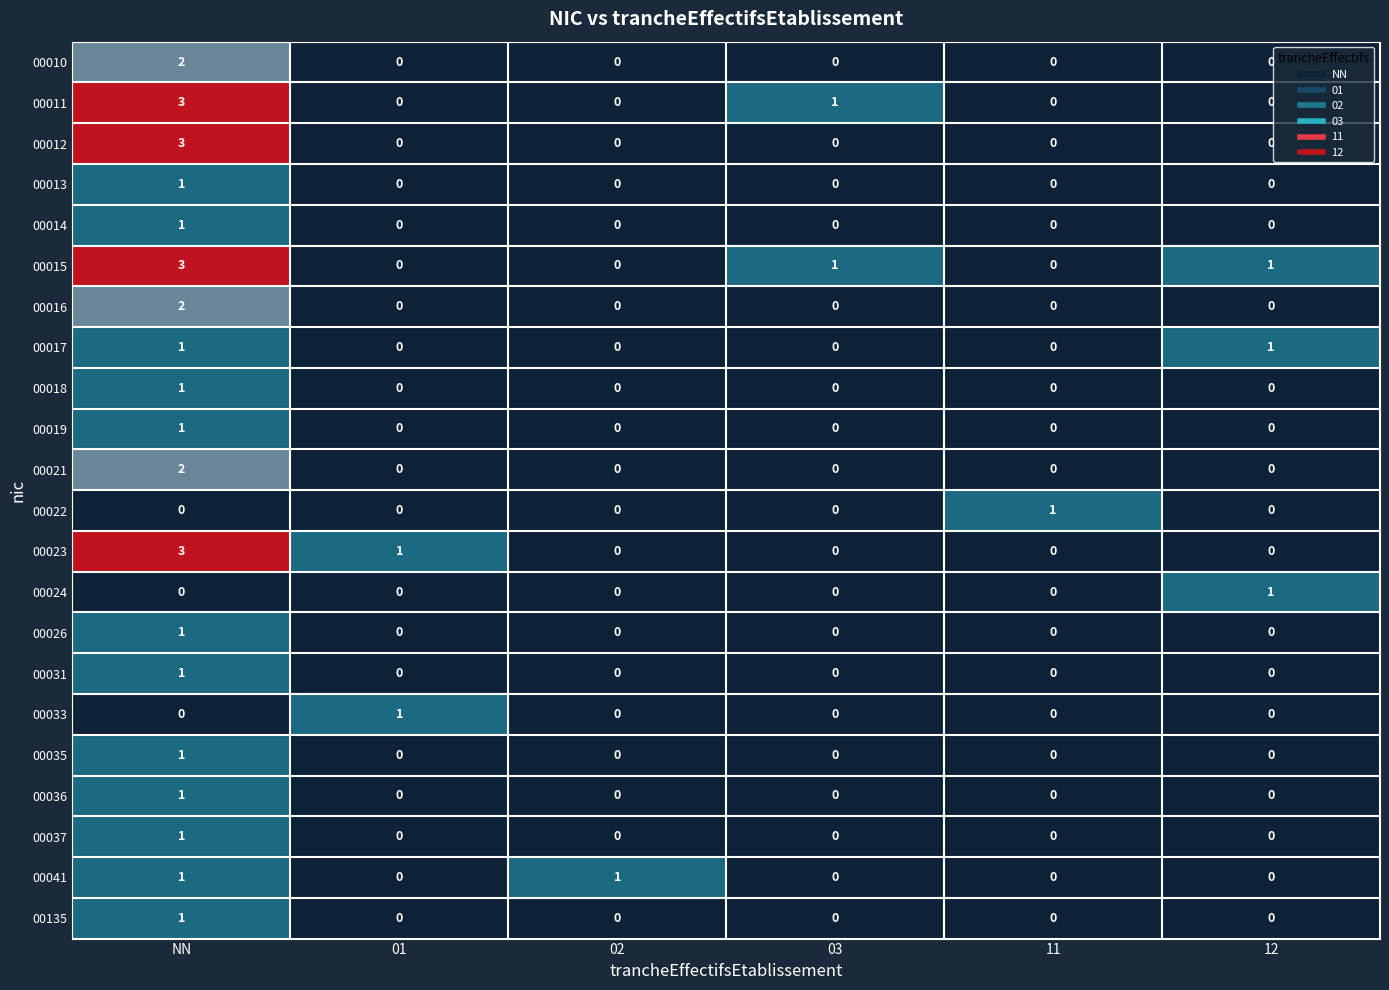

How many 00016 values are between 0 and 1?

5